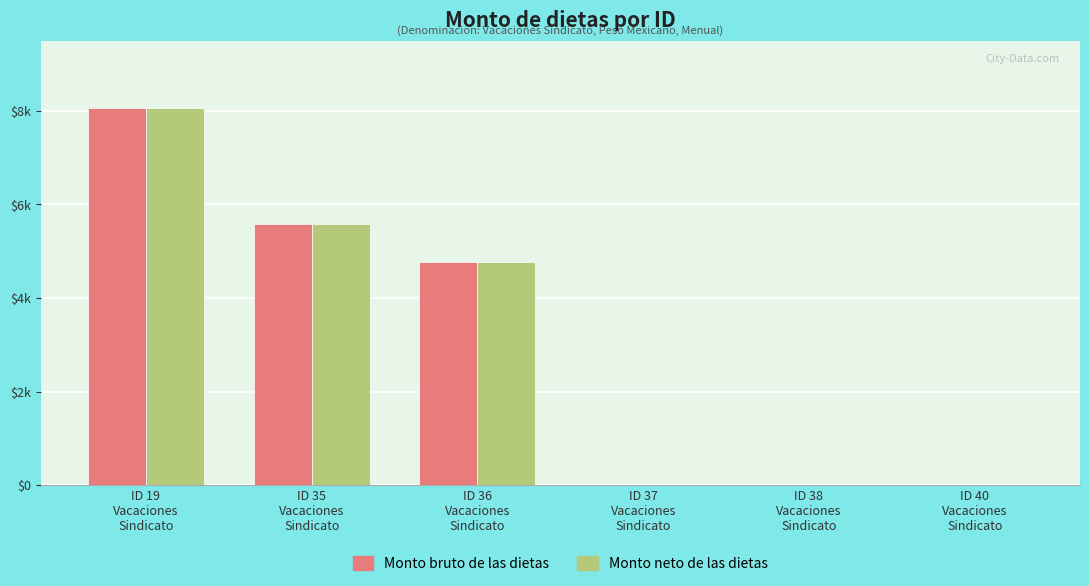

What are all the series names shown in the legend?

Monto bruto de las dietas, Monto neto de las dietas